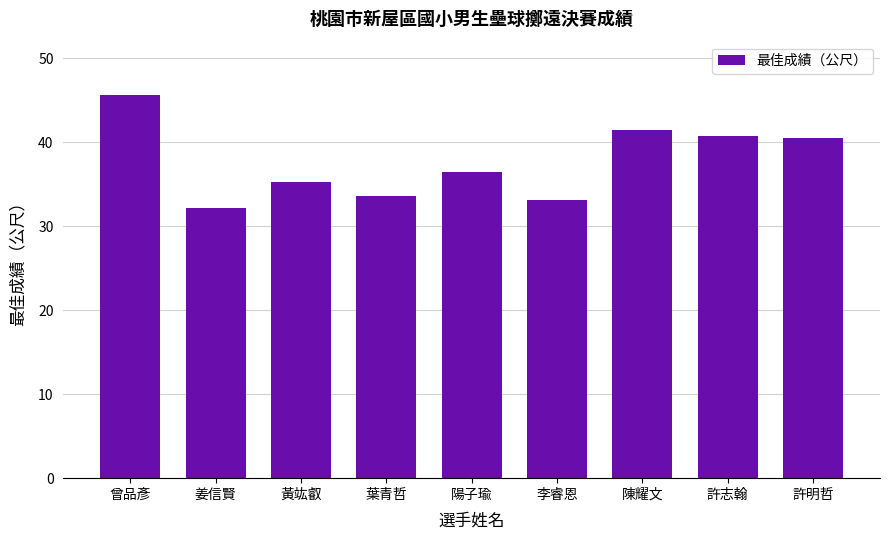

What is the label of the 5th bar from the left?

陽子瑜